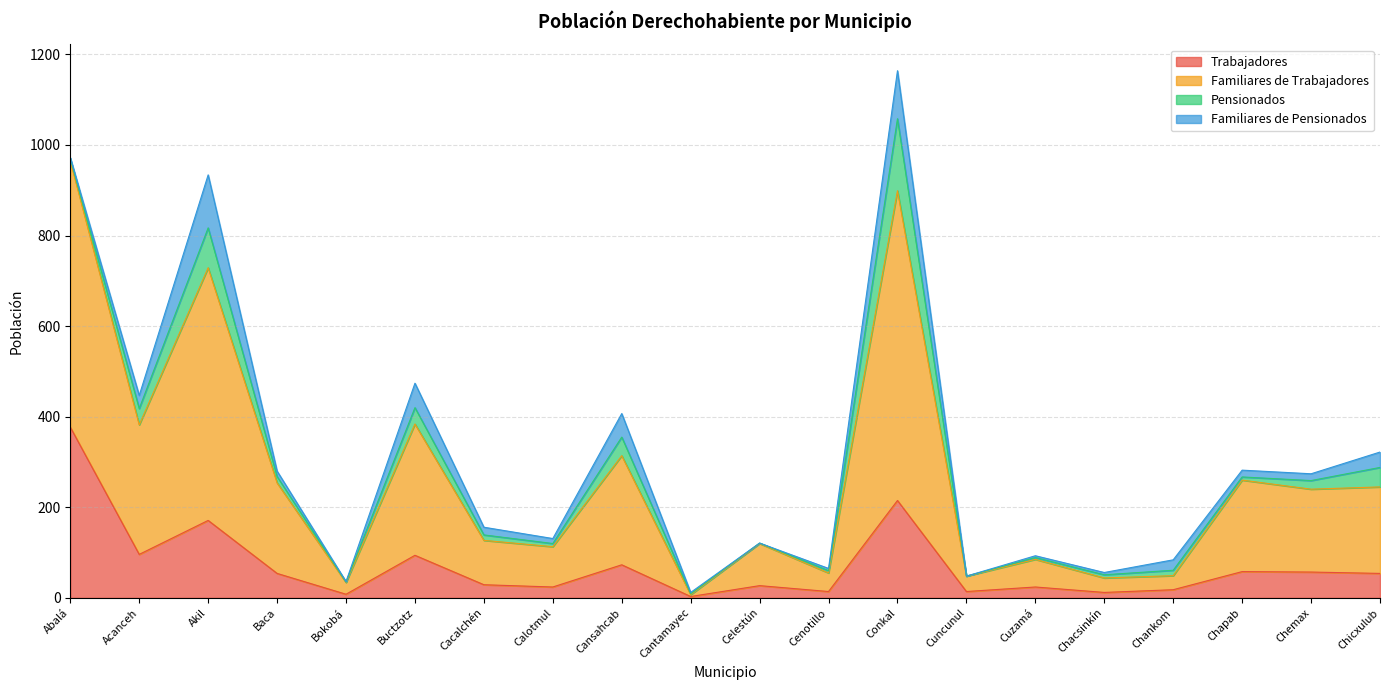

Which category has the highest value across all series?

Conkal